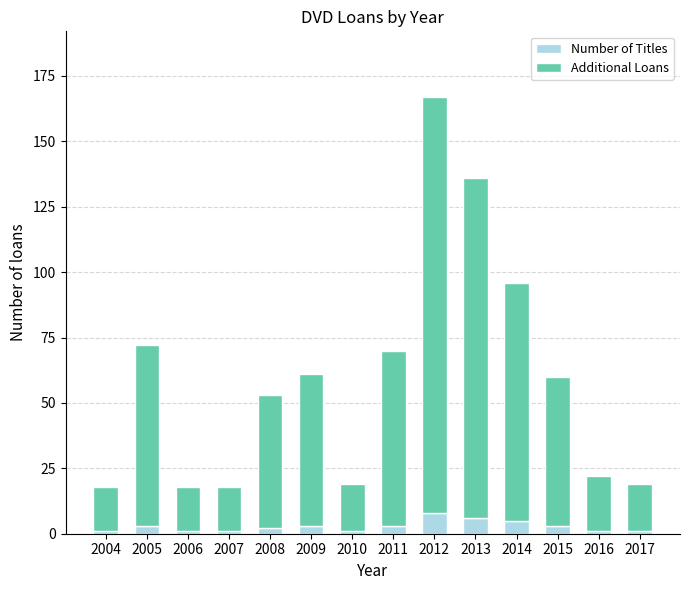

What is the total value across all series at 2013?

136